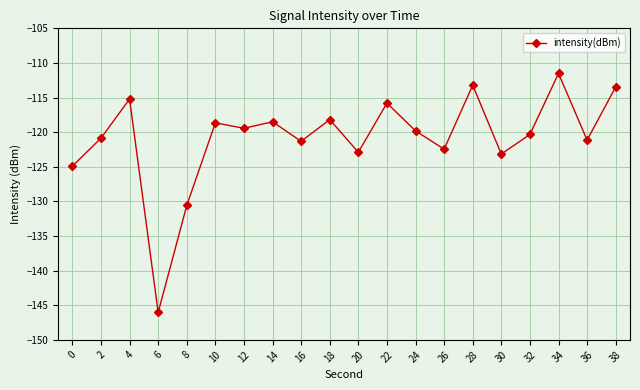

The value at 20 is -122.9. True or false?

True